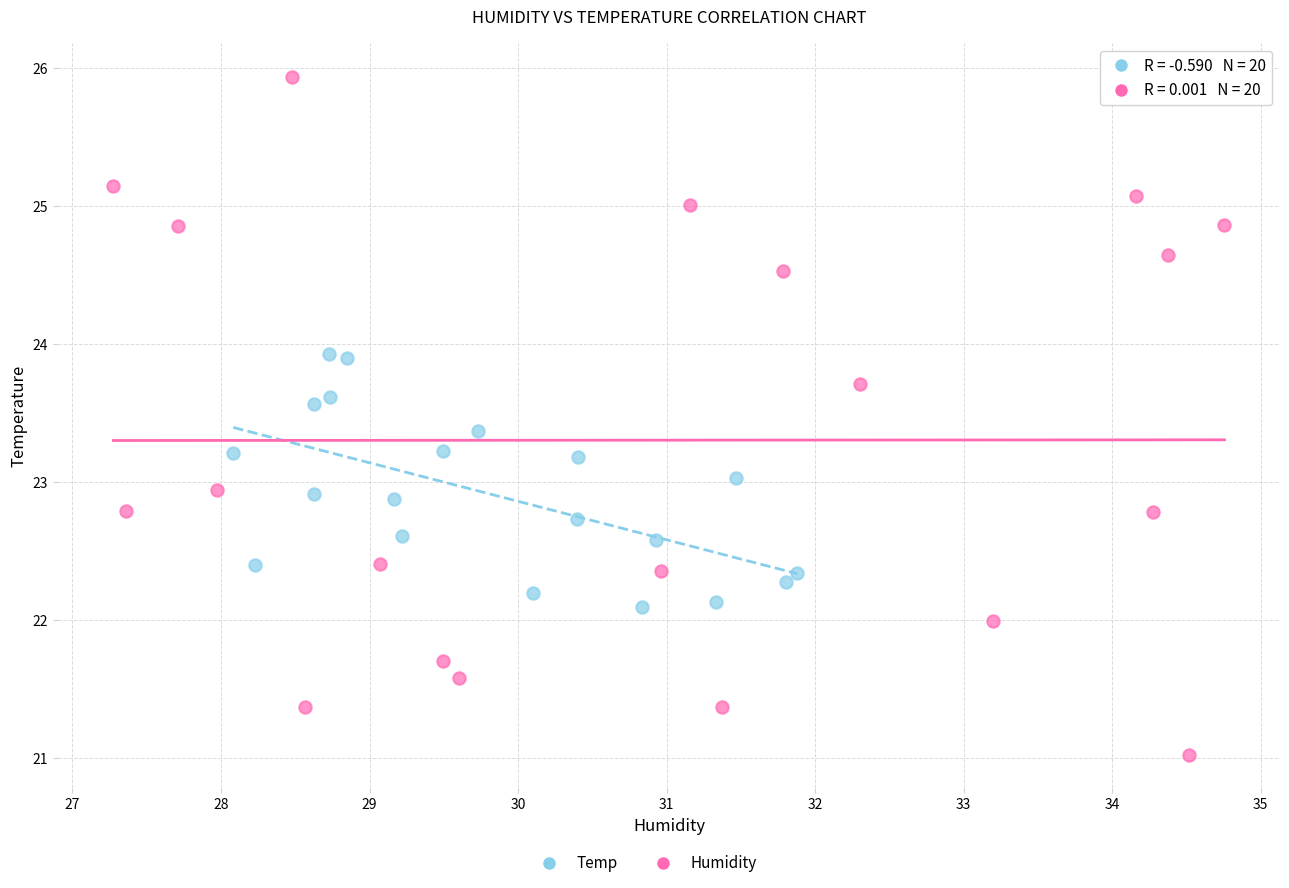

Which series has the largest Y range (max minus min)?

Humidity